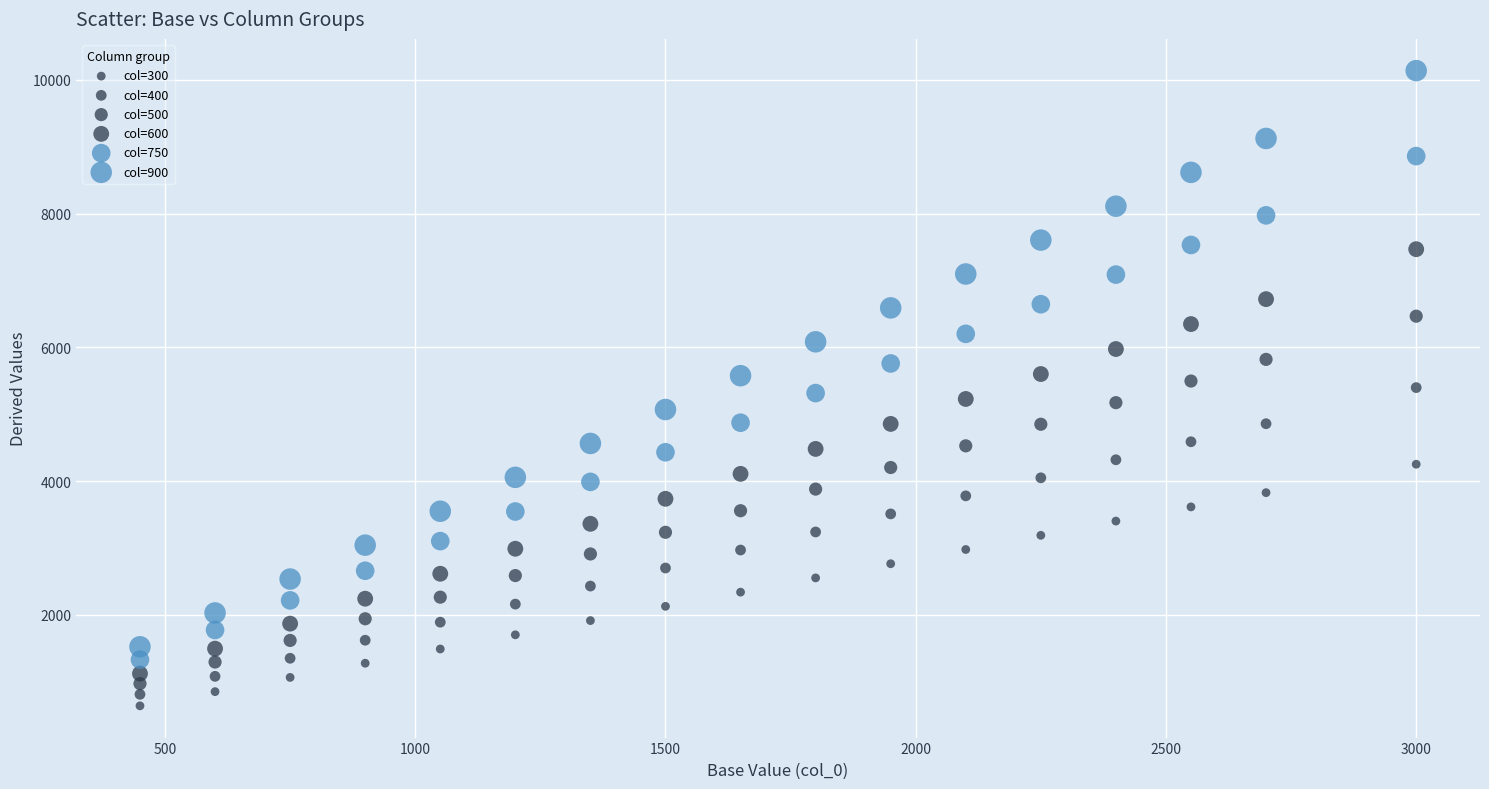

Count the number of points in this scatter plot.

102